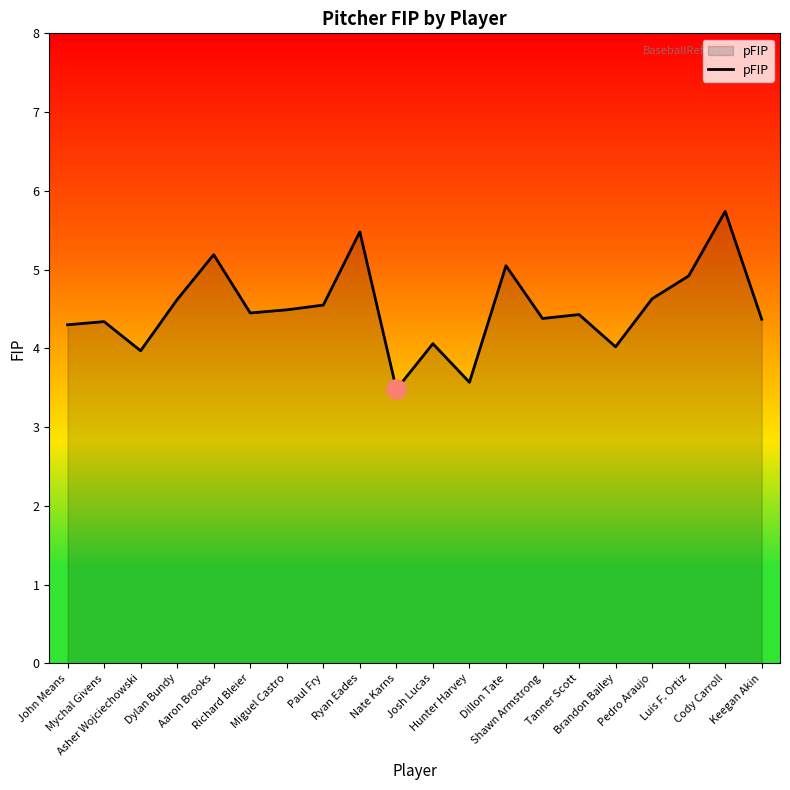

Which category has the highest value across all series?

Cody Carroll